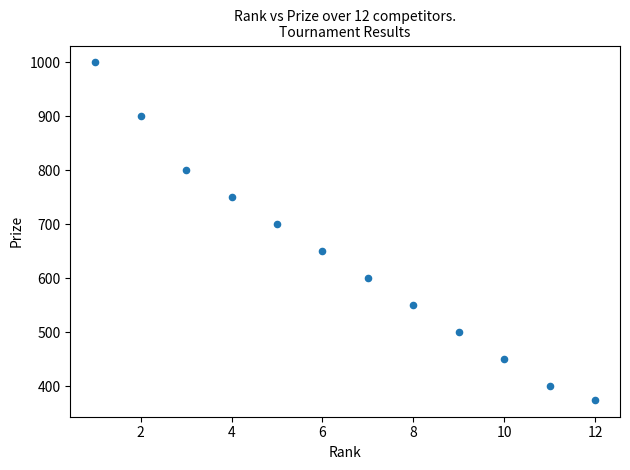

What is the range of X values (max minus min)?

11